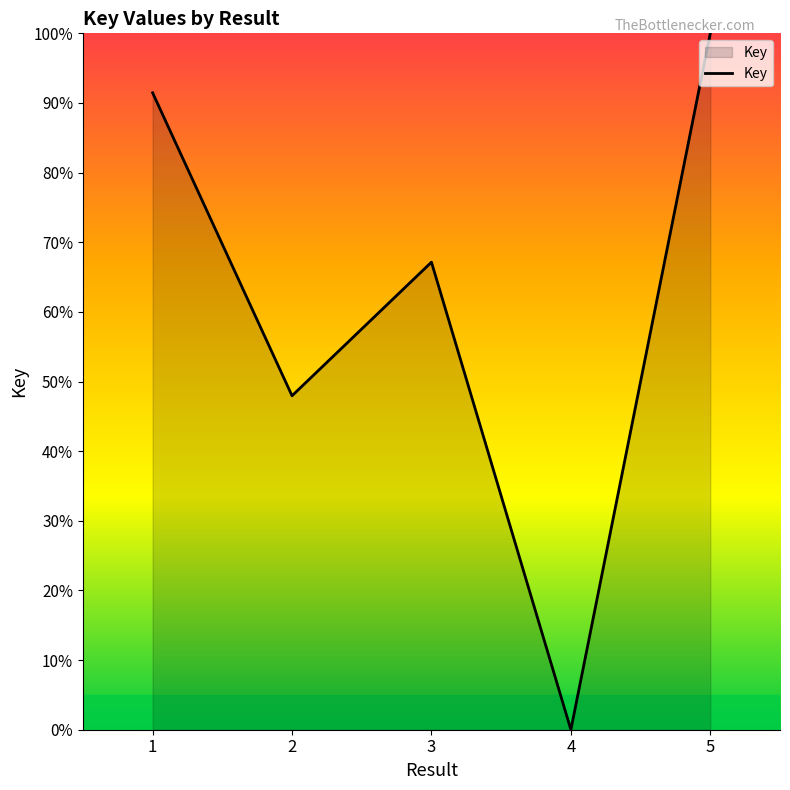

True or false: the data shows 45.0 at 5.

False